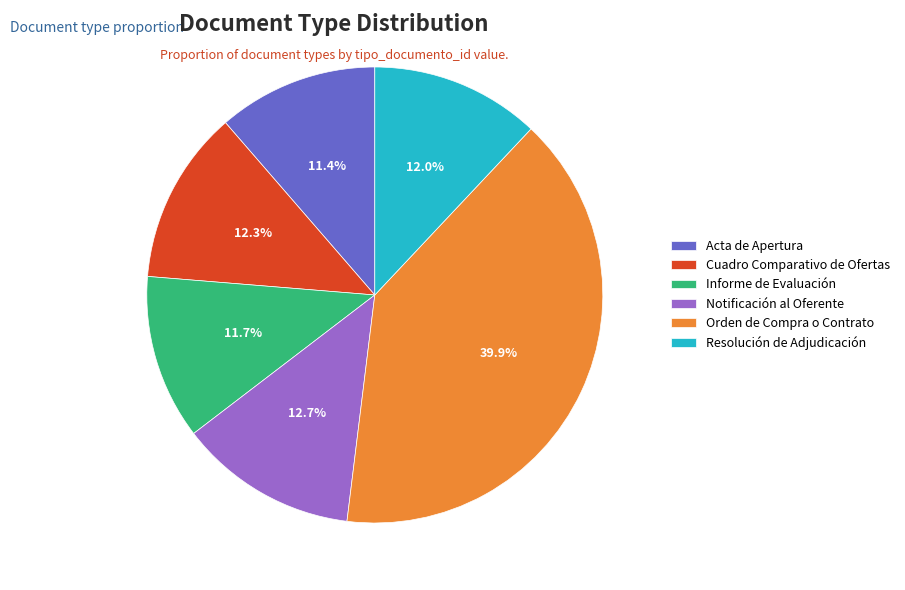

Which category has the biggest portion of the pie?

Orden de Compra o Contrato